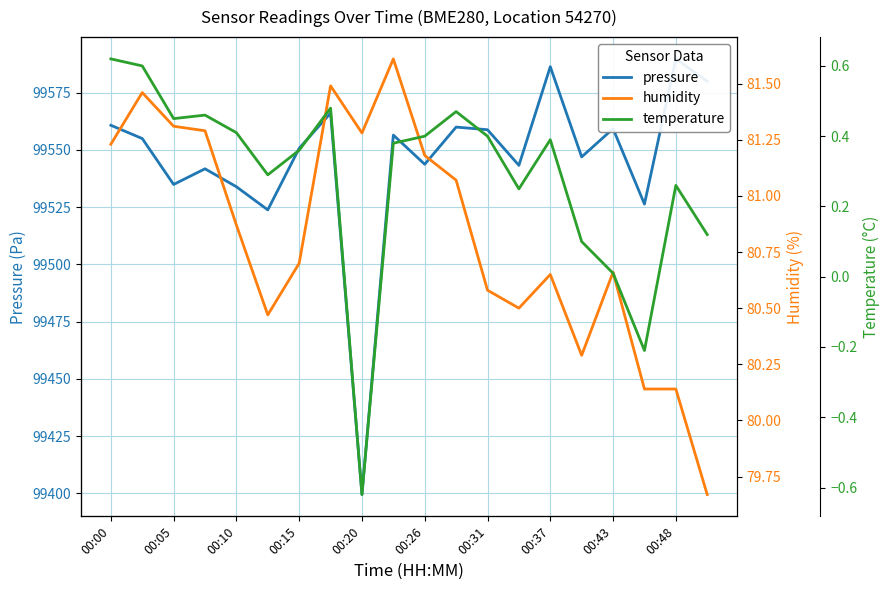

How many interior local valleys does the pressure series have?

7